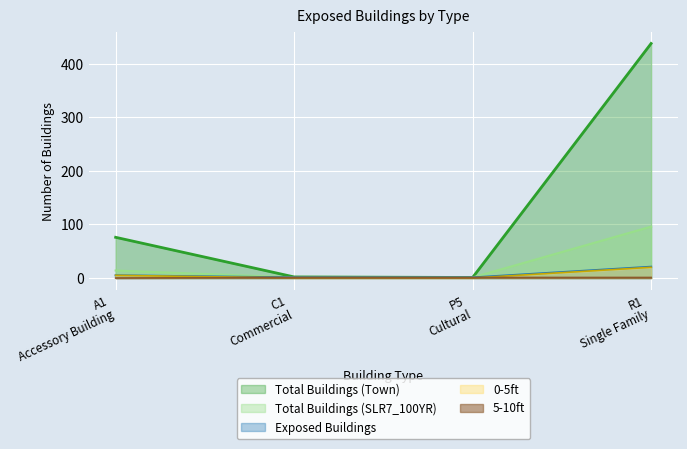

What is the greatest value displayed?

438